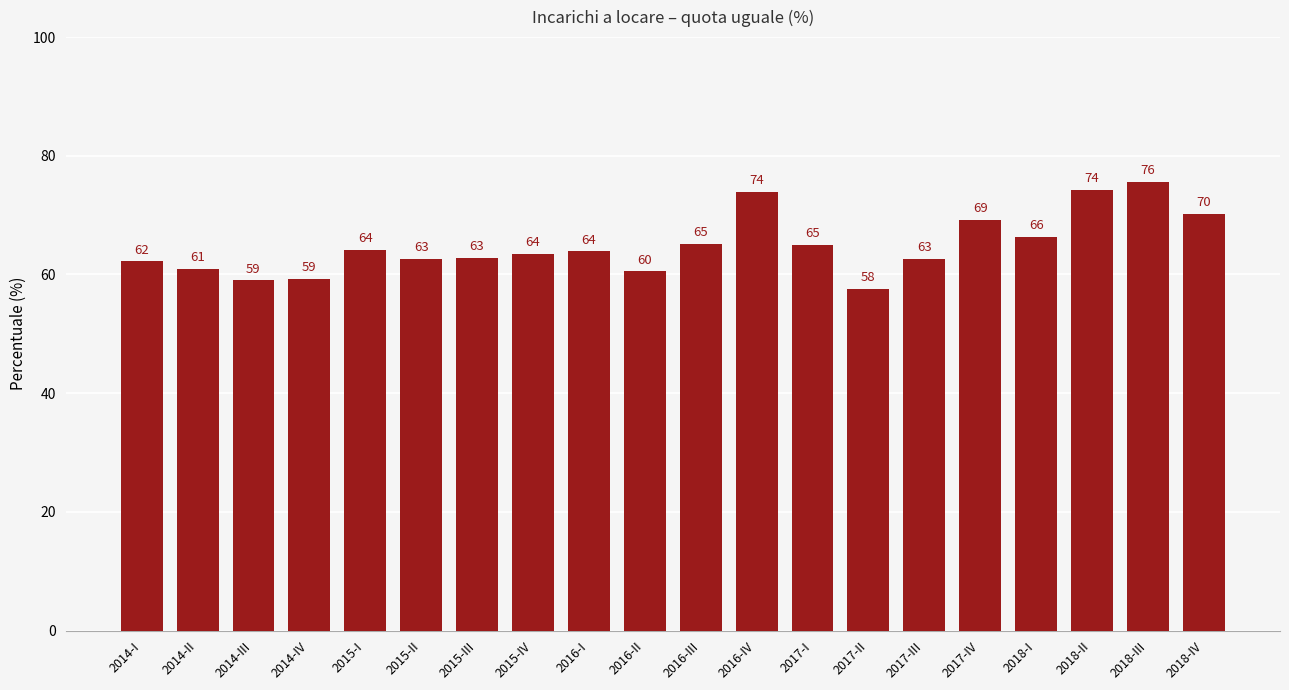

What is the greatest value displayed?

75.6